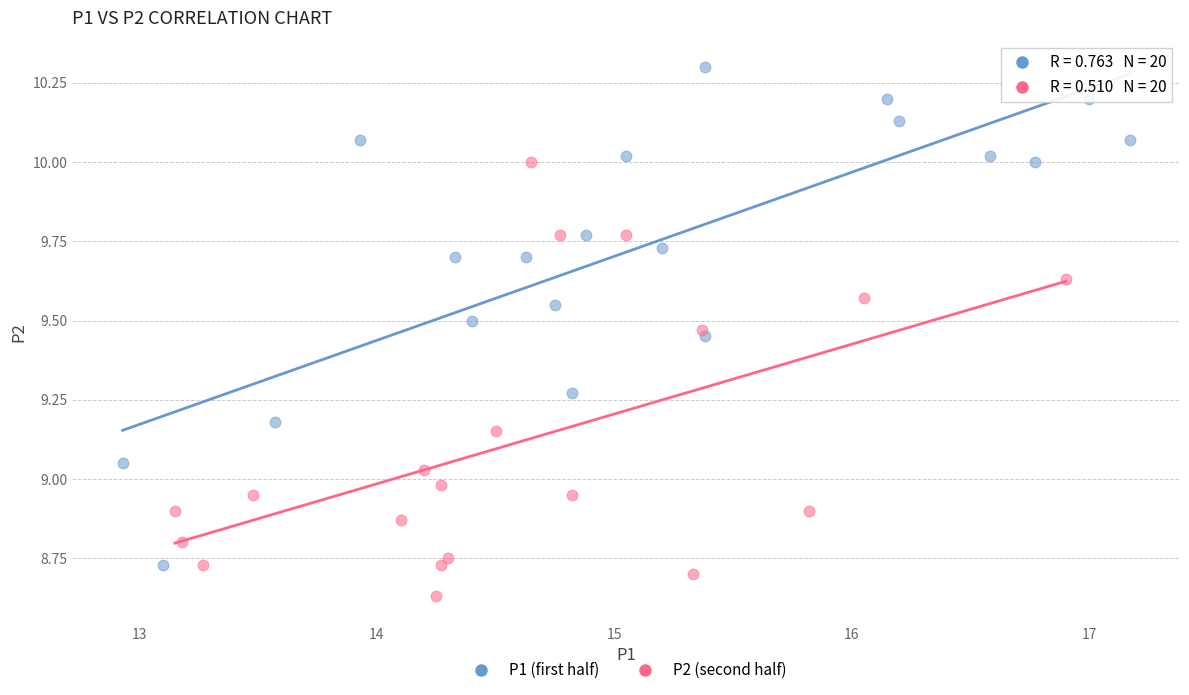

Which series reaches the maximum Y coordinate?

P1 (first half)